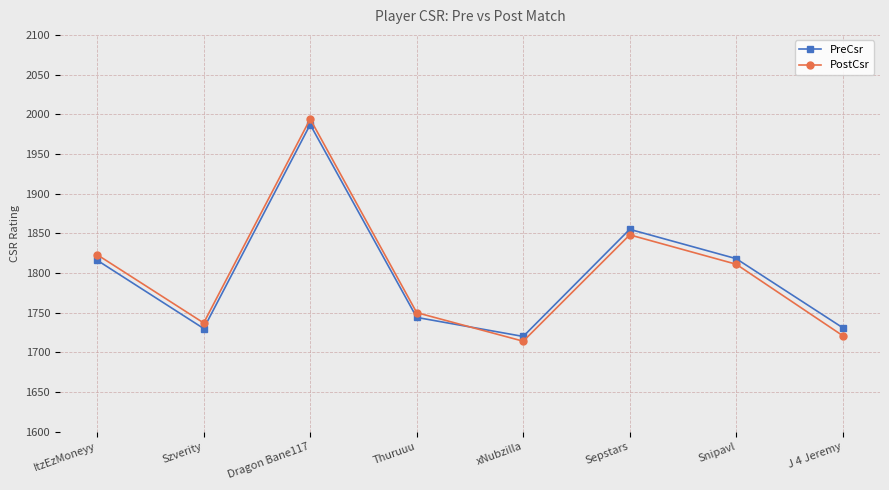

Where is the first local maximum for PostCsr?

Dragon Bane117